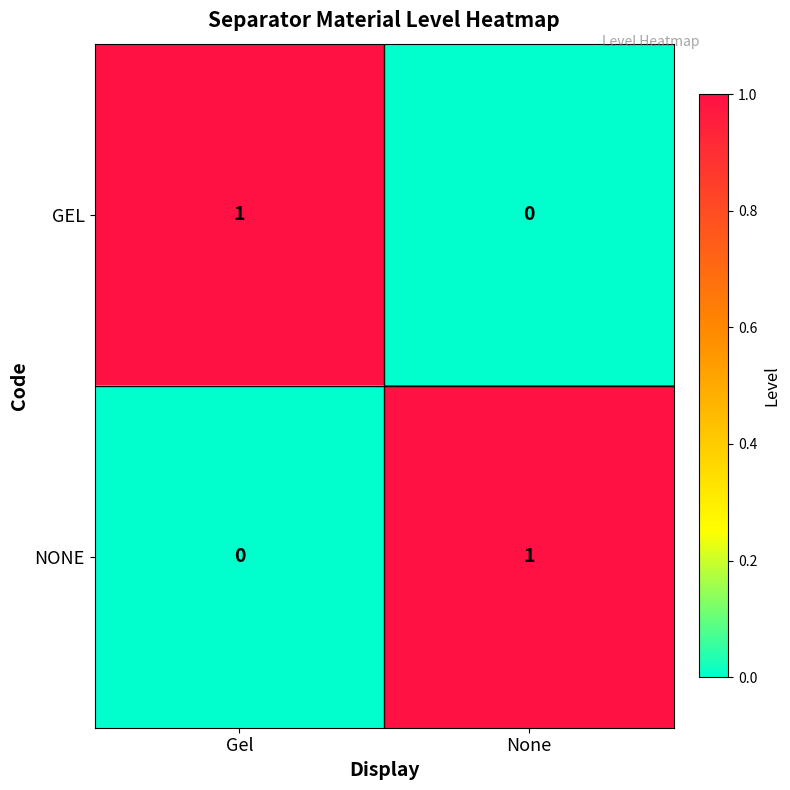

Which category has the lowest value in the NONE series?

Gel